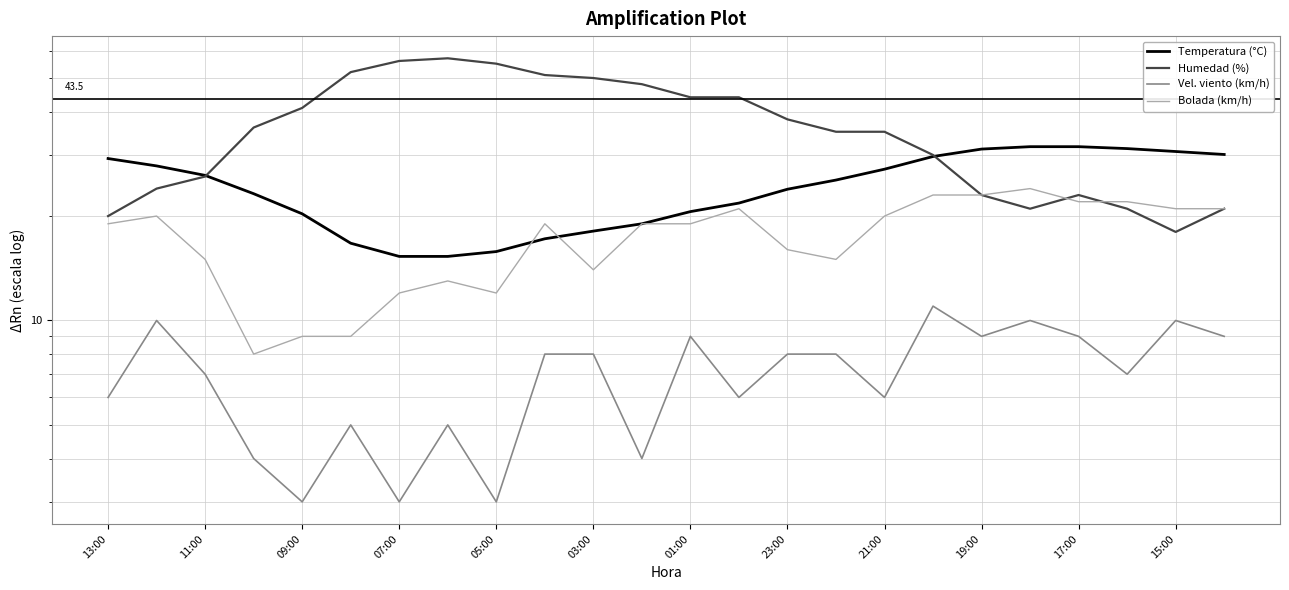

List the series in order of their peak value, highest first.

Humedad (%), Temperatura (°C), Bolada (km/h), Vel. viento (km/h)